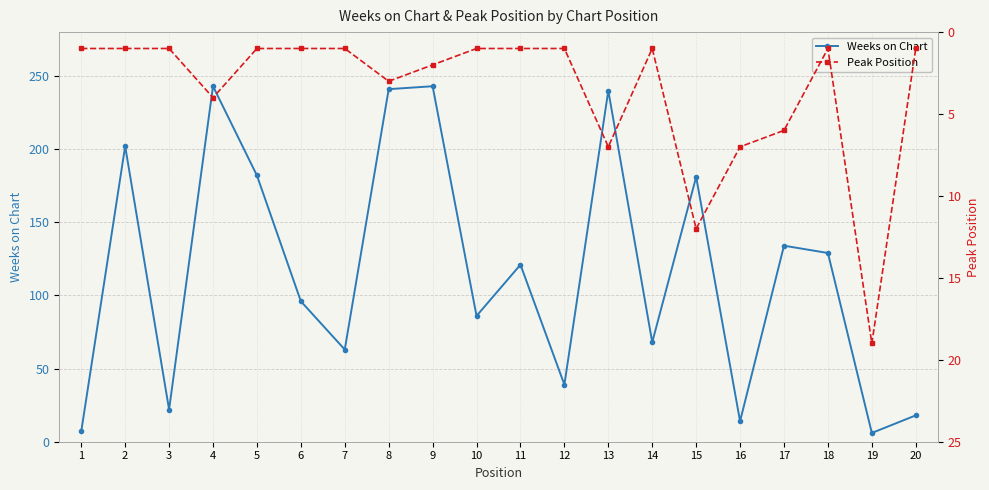

Where is the first local maximum for Peak Position?

4